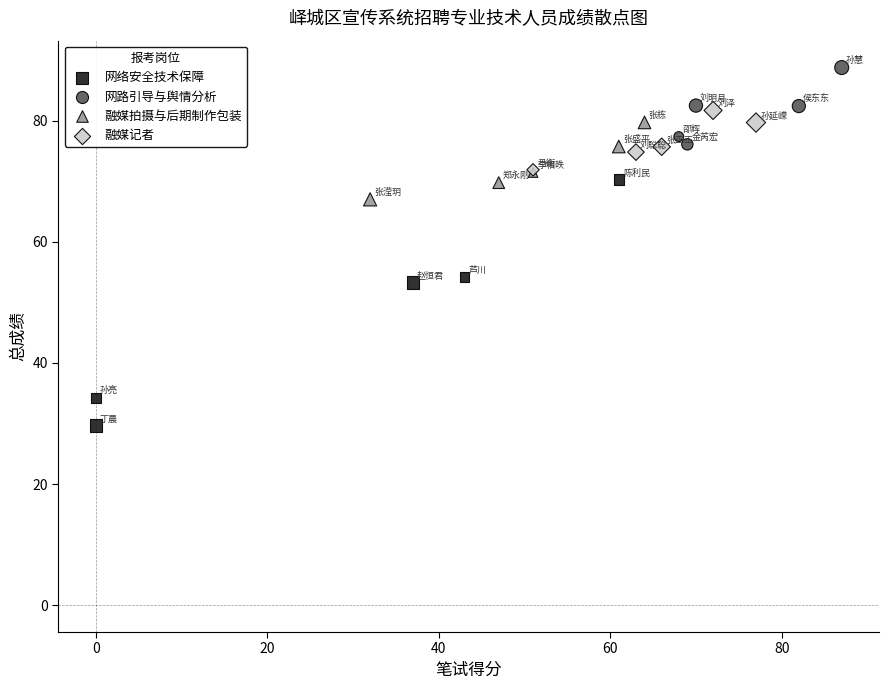

Which series contains the highest Y value?

网路引导与舆情分析